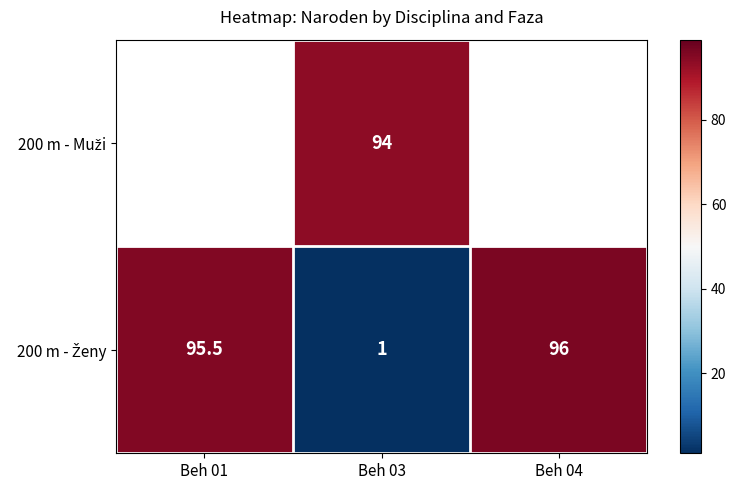

What is the spread (max minus min) of values at Beh 03?

93.0